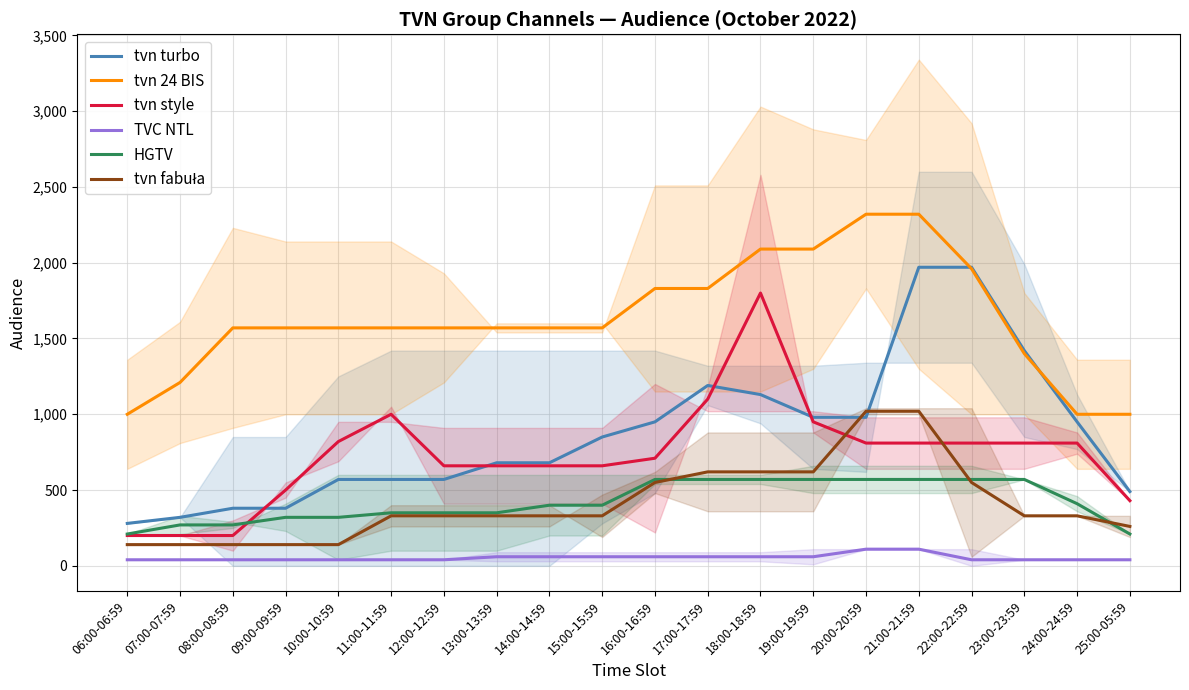

The tvn 24 BIS series shows 1830 at 17:00-17:59. True or false?

True